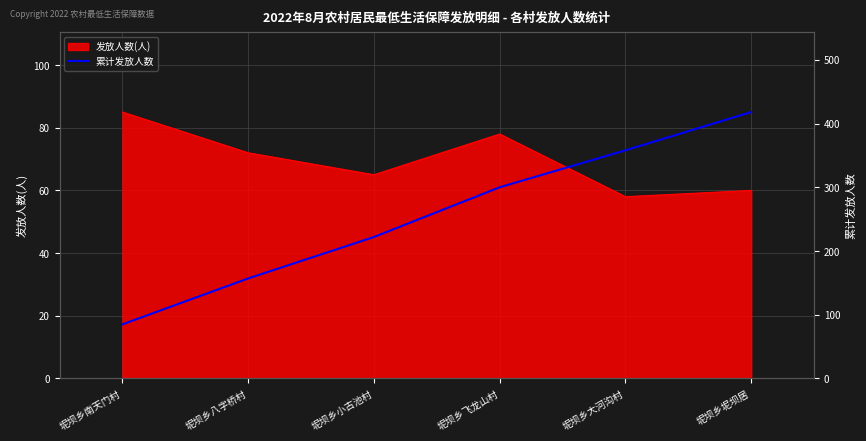

Reading right to left, what are all the values shown in this chart?

坭坝乡坭坝居=418	坭坝乡大河沟村=358	坭坝乡飞龙山村=300	坭坝乡小古池村=222	坭坝乡八字桥村=157	坭坝乡南天门村=85